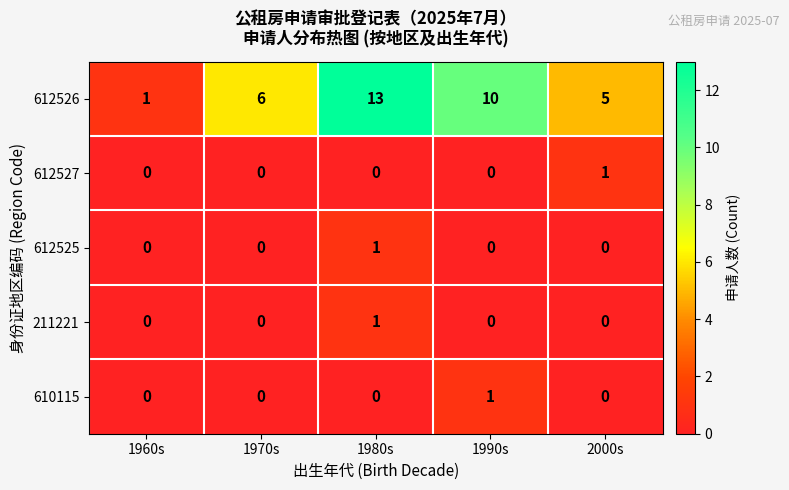

List the labels in order of 612526 value, smallest first.

1960s, 2000s, 1970s, 1990s, 1980s